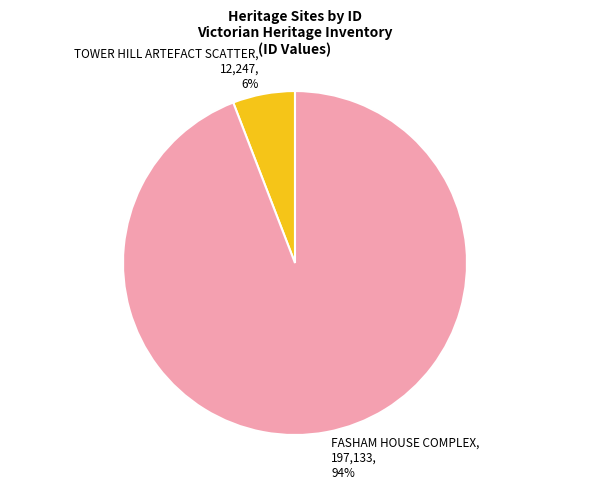

Which category accounts for the majority?

FASHAM HOUSE COMPLEX